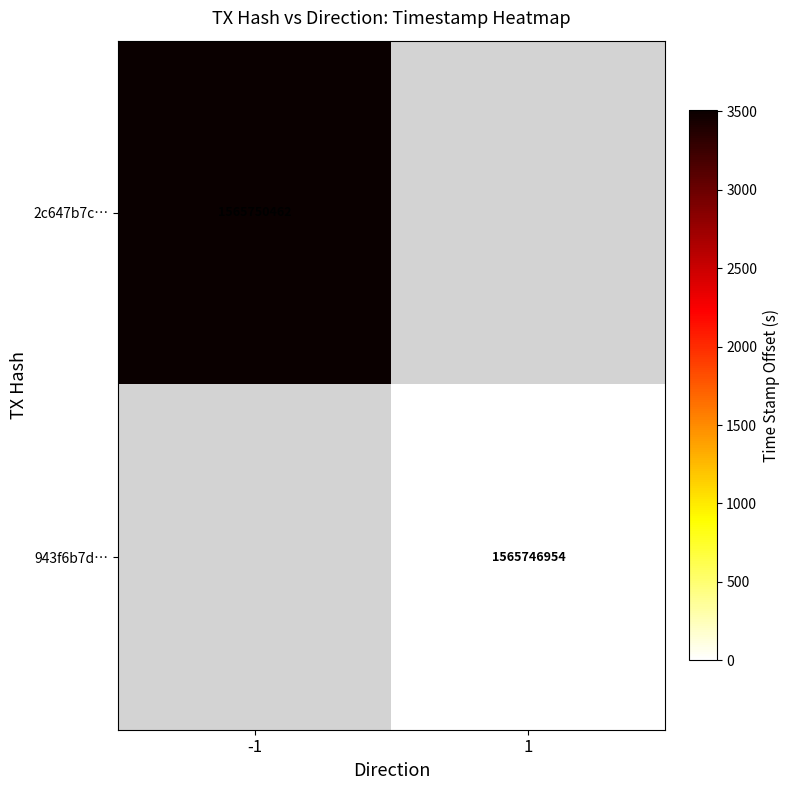

The 943f6b7d… series shows 2550188353 at 1. True or false?

False